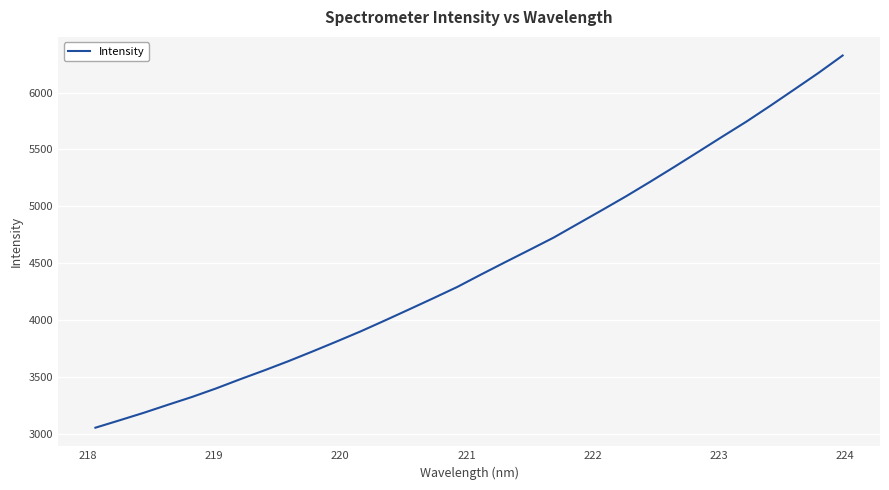

What is the difference between the maximum and minimum values?

3274.3